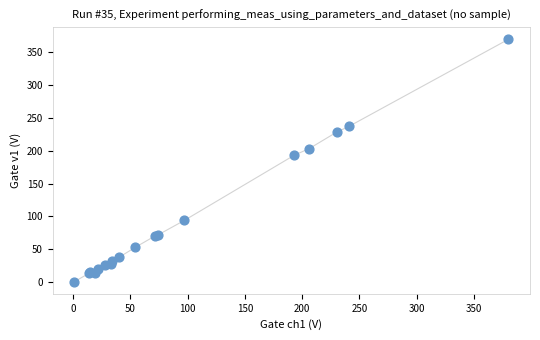

What Y value in the scatter plot is closest to 185?

193